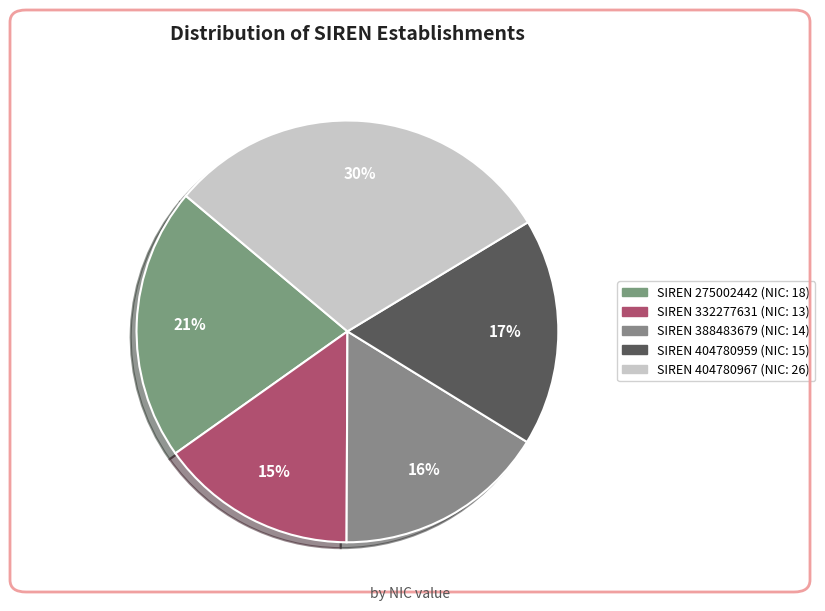

Rank the categories by value from highest to lowest.

404780967, 275002442, 404780959, 388483679, 332277631